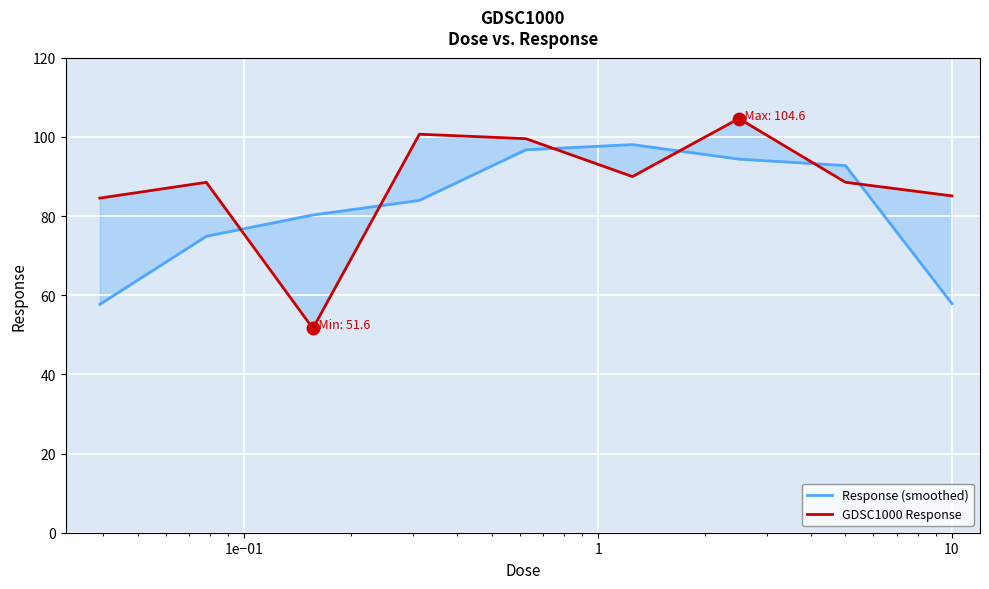

Which series reaches the minimum Y coordinate?

GDSC1000 Response